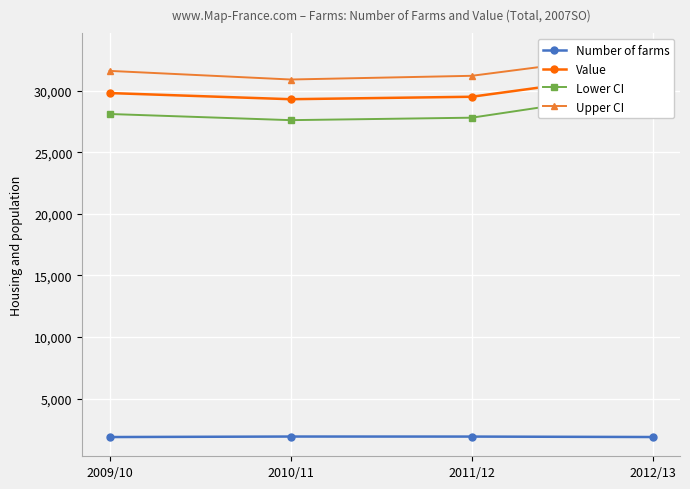

The Value series shows 12888 at 2011/12. True or false?

False